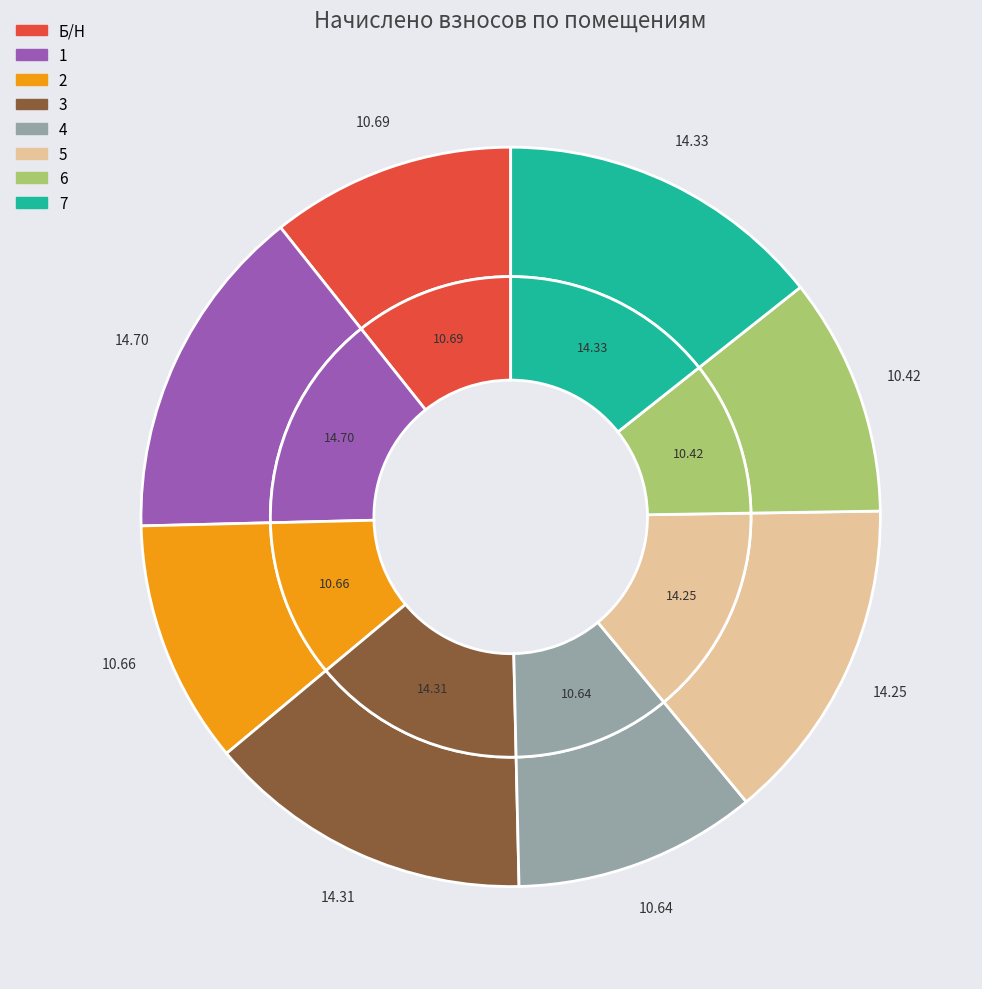

Does any single category account for the majority?

No